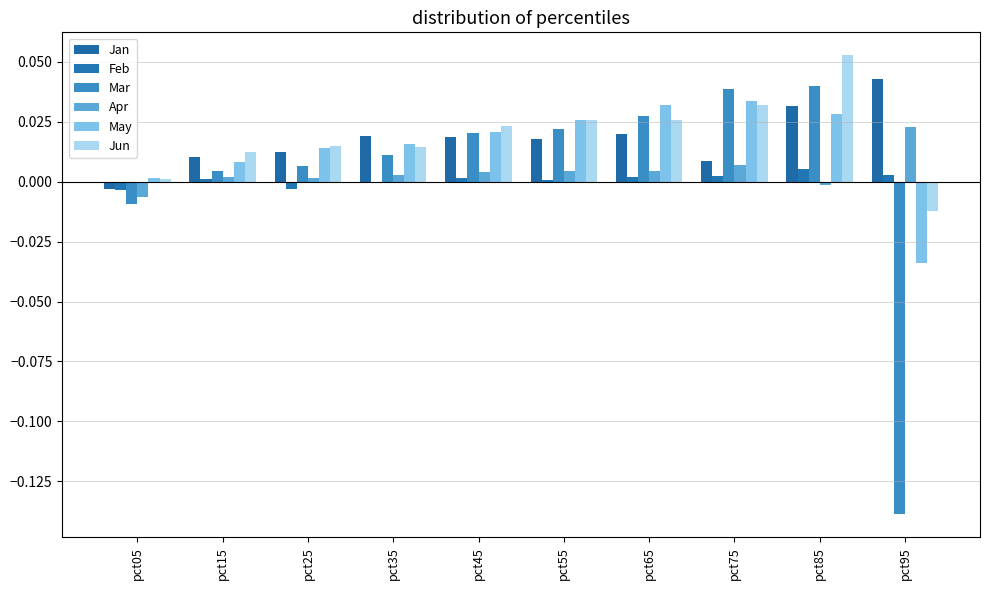

Reading left to right, transcribe all the data shown in this chart.

Jan: -0.0	0.0	0.0	0.0	0.0	0.0	0.0	0.0	0.0	0.0
Feb: -0.0	0.0	-0.0	-0.0	0.0	0.0	0.0	0.0	0.0	0.0
Mar: -0.0	0.0	0.0	0.0	0.0	0.0	0.0	0.0	0.0	-0.1
Apr: -0.0	0.0	0.0	0.0	0.0	0.0	0.0	0.0	-0.0	0.0
May: 0.0	0.0	0.0	0.0	0.0	0.0	0.0	0.0	0.0	-0.0
Jun: 0.0	0.0	0.0	0.0	0.0	0.0	0.0	0.0	0.1	-0.0